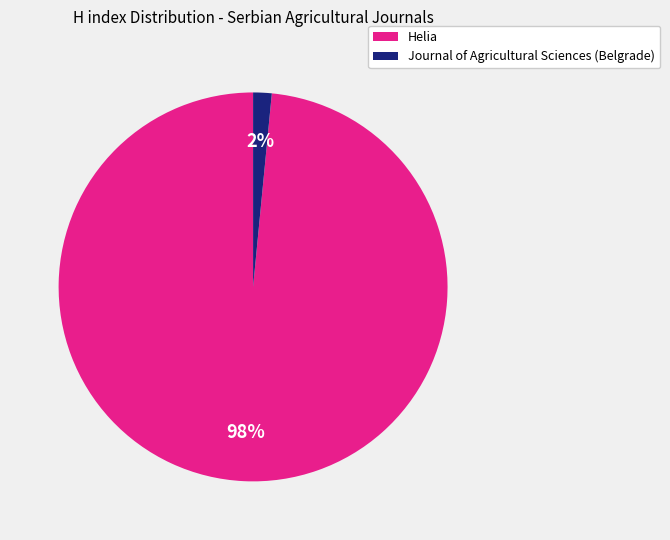

How many segments does this pie chart have?

2